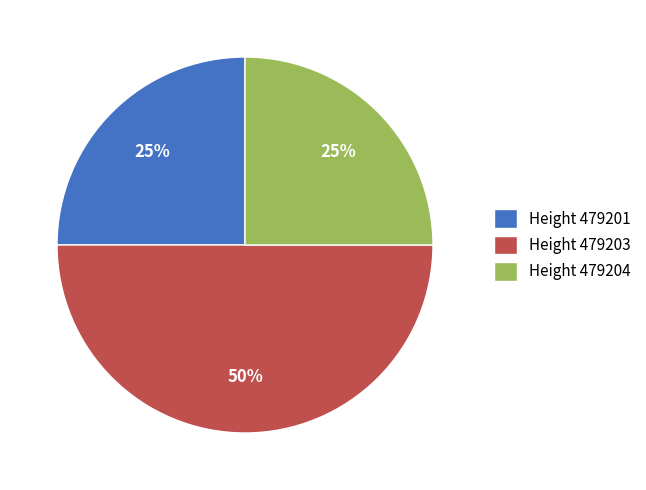

Do Height 479201 and Height 479203 together represent more than half of the pie?

Yes